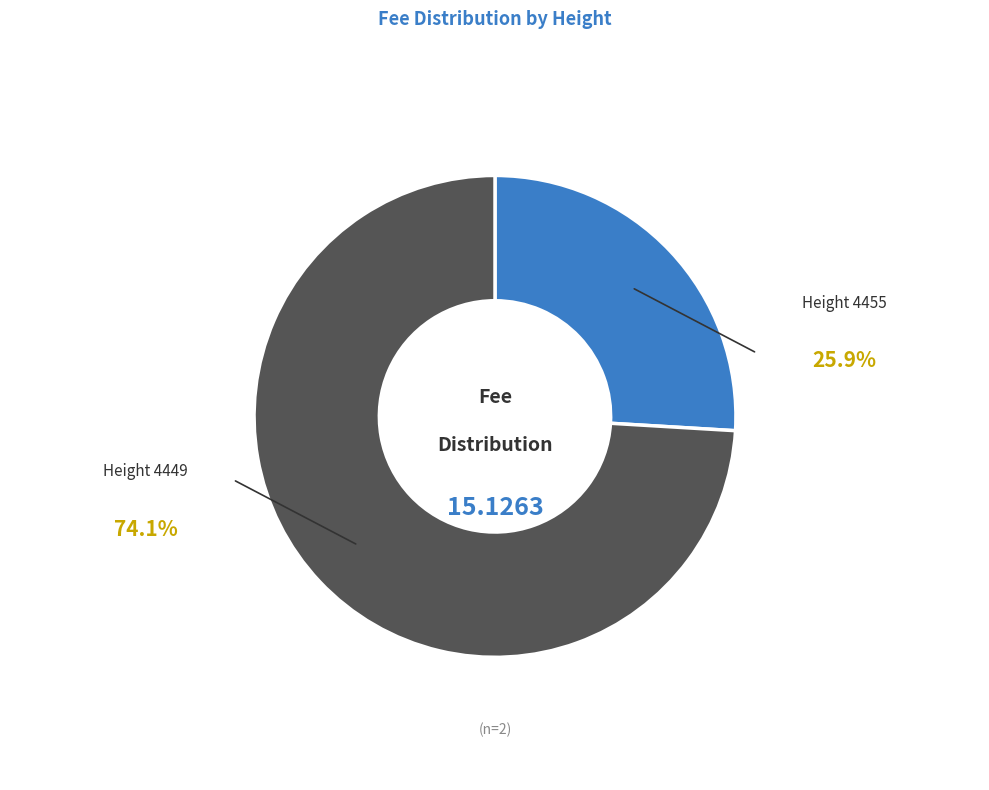

Rank the categories by value from lowest to highest.

Height 4455, Height 4449